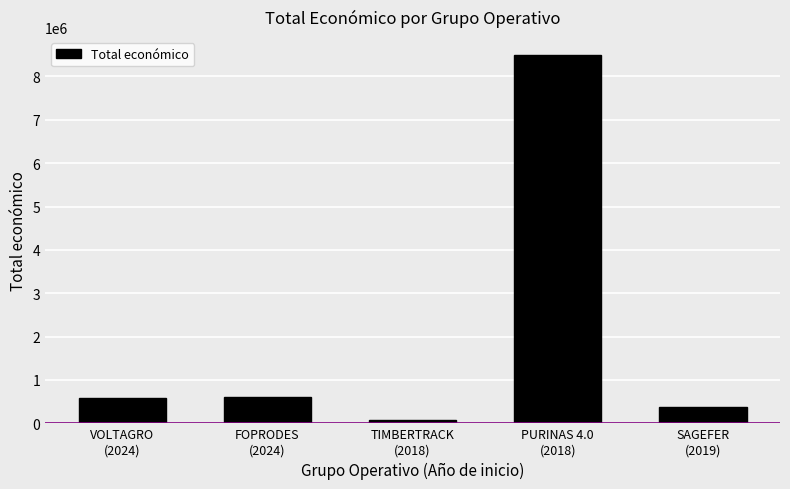

True or false: the data shows 599211 at FOPRODES
(2024).

True